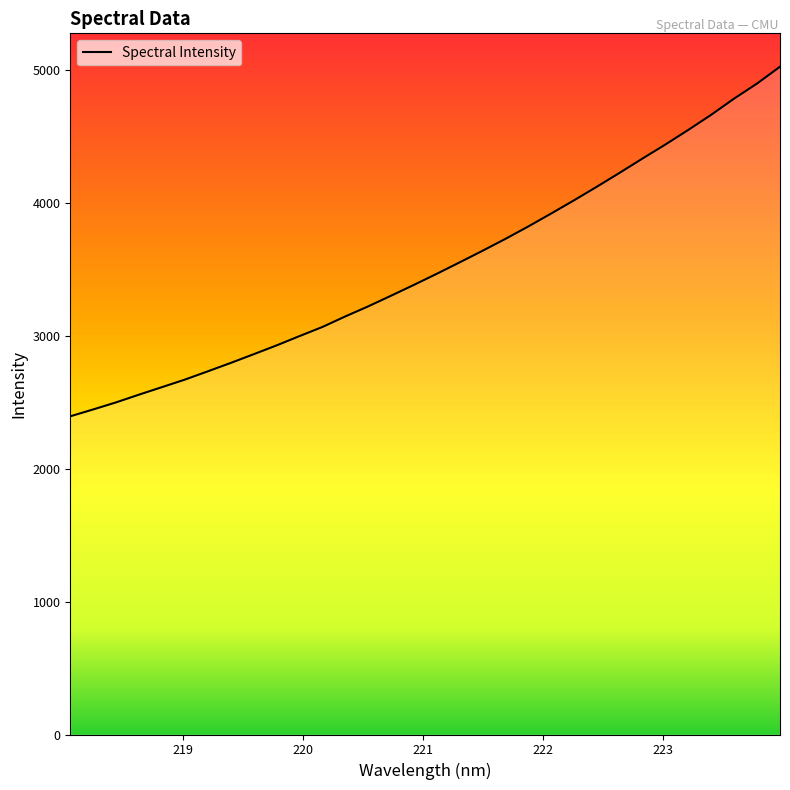

What is the difference between the maximum and minimum values?

2628.9